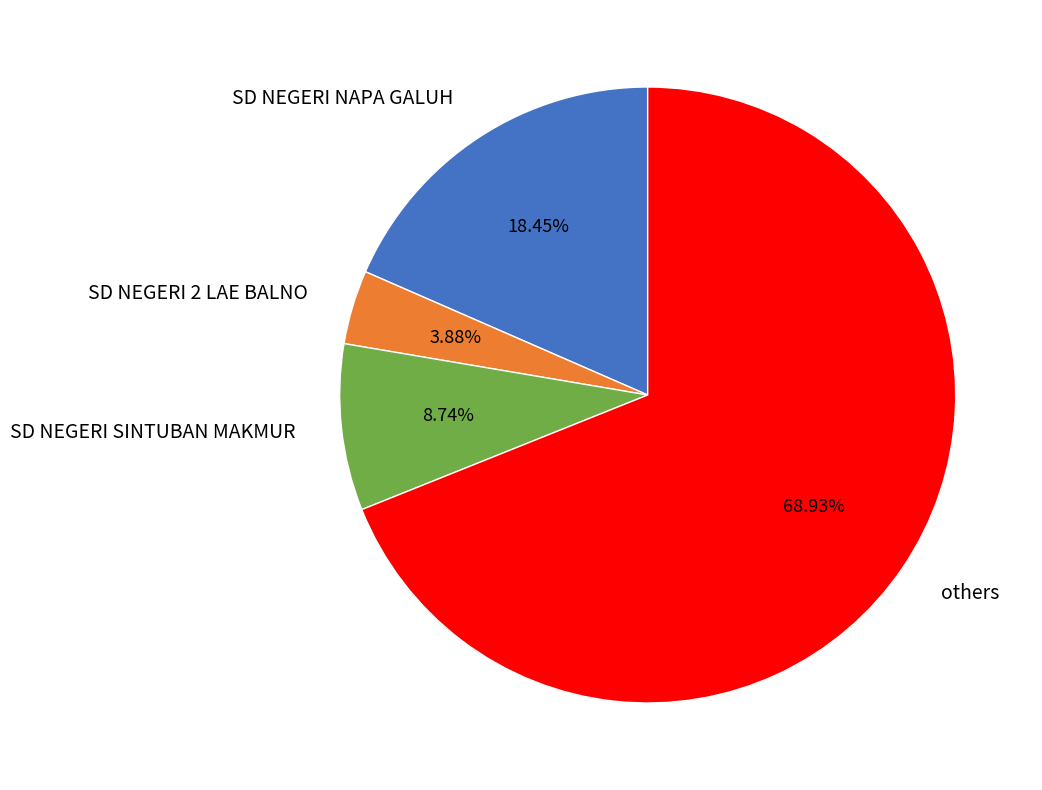

Rank the categories by value from lowest to highest.

SD NEGERI 2 LAE BALNO, SD NEGERI SINTUBAN MAKMUR, SD NEGERI NAPA GALUH, others